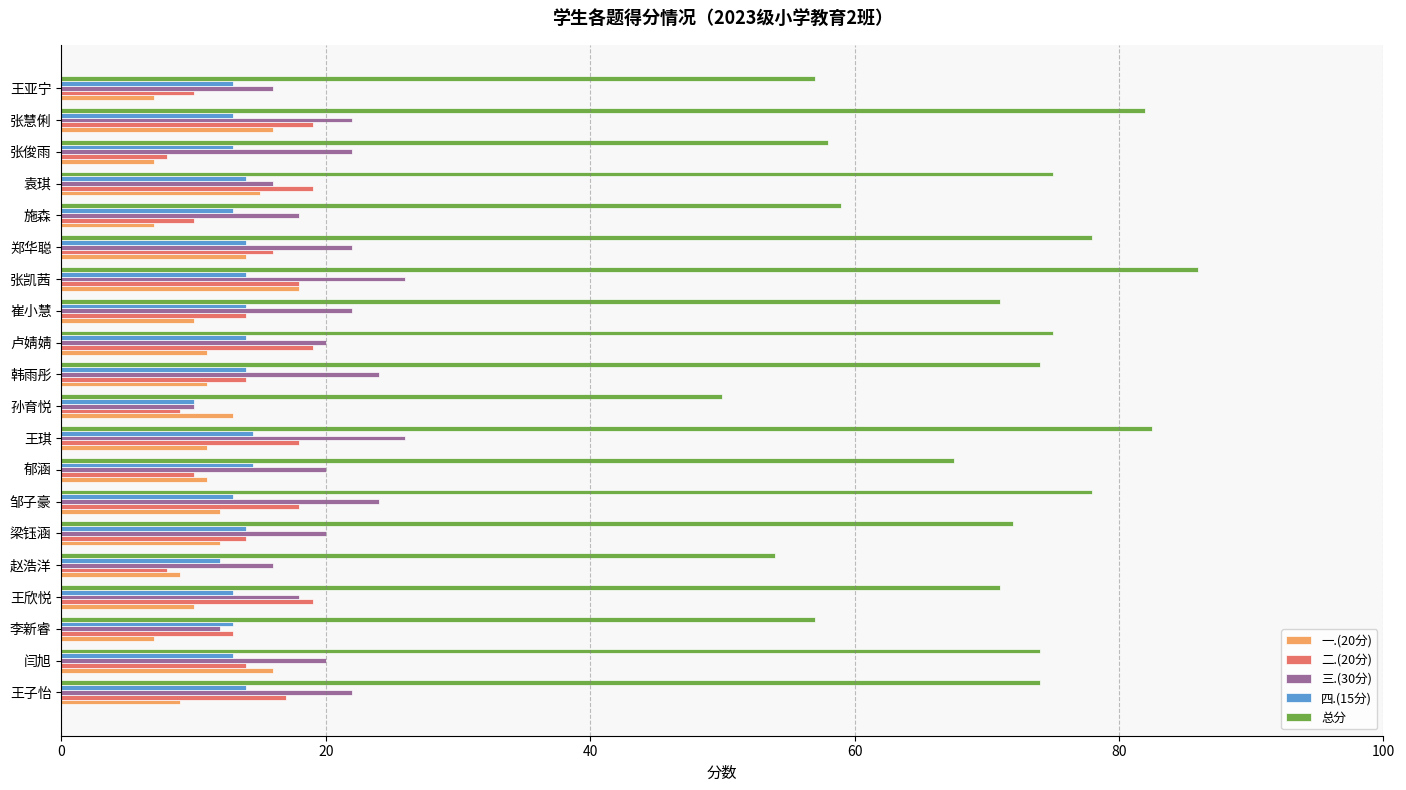

What is the difference between the maximum and minimum values in the 总分 series?

36.0